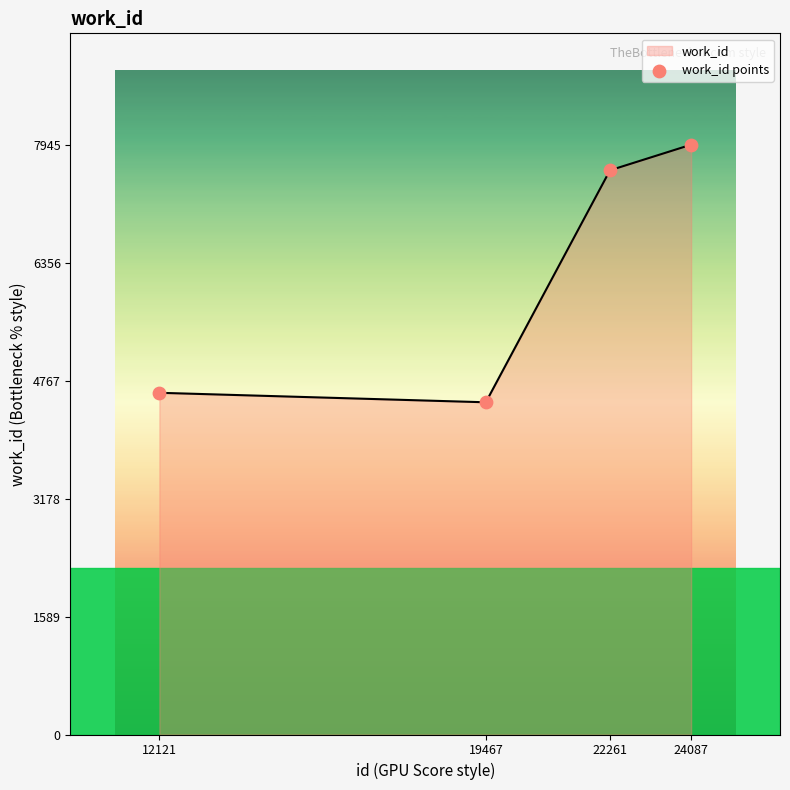

What is the ratio of the value at 12121 to the value at 22261?

0.6